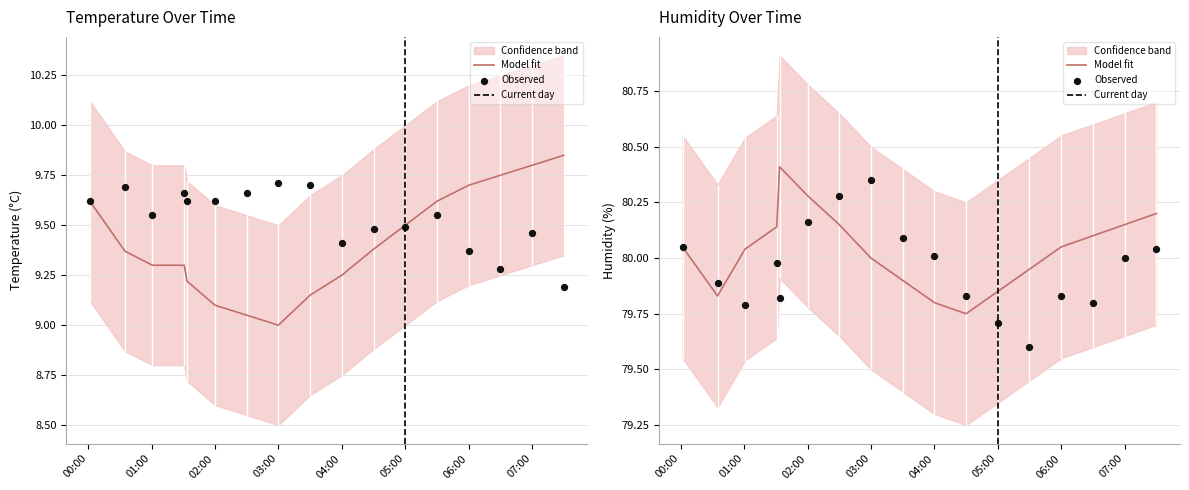

Which series has the largest Y range (max minus min)?

temperature